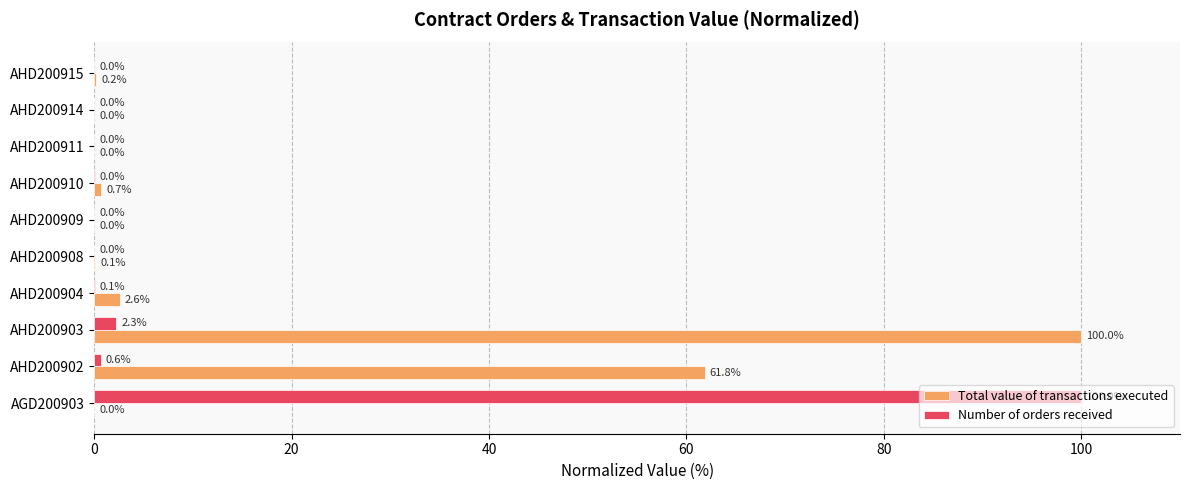

Which series has the largest total across all categories?

Total value of transactions executed